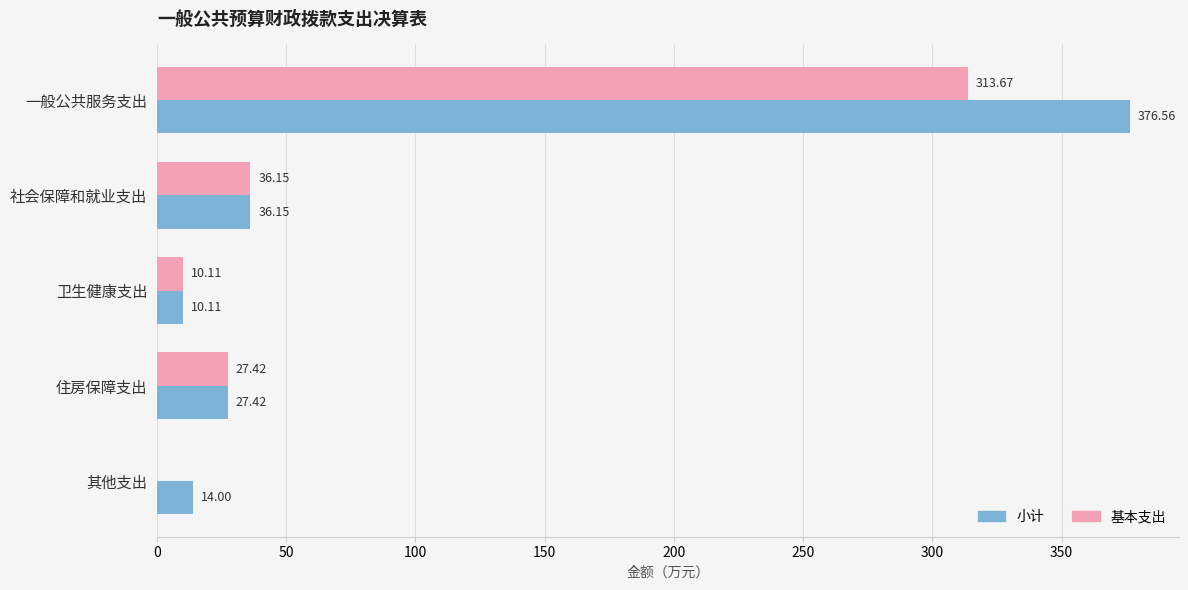

How many categories are shown in the chart?

5